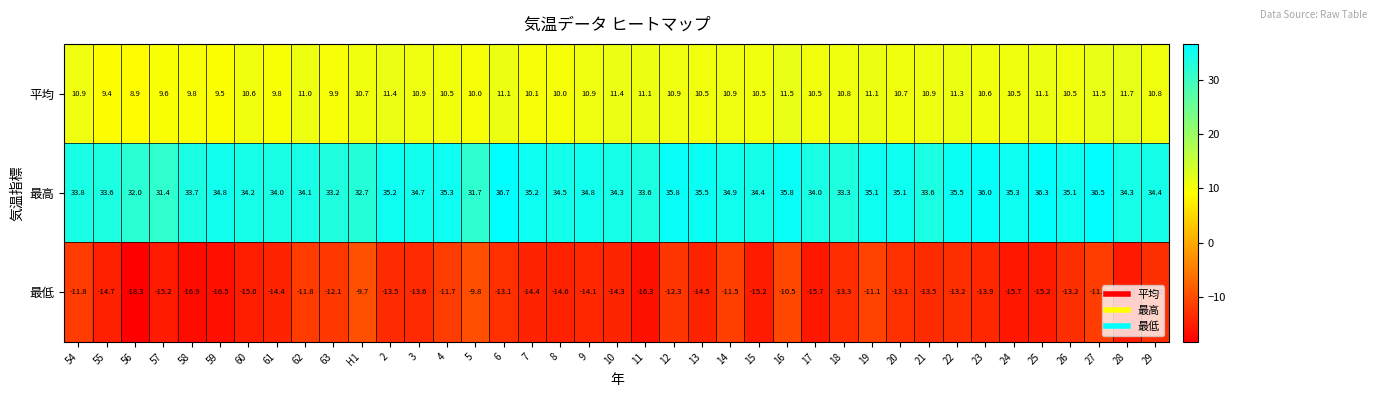

What value does the 最高 series have at 11?

33.6